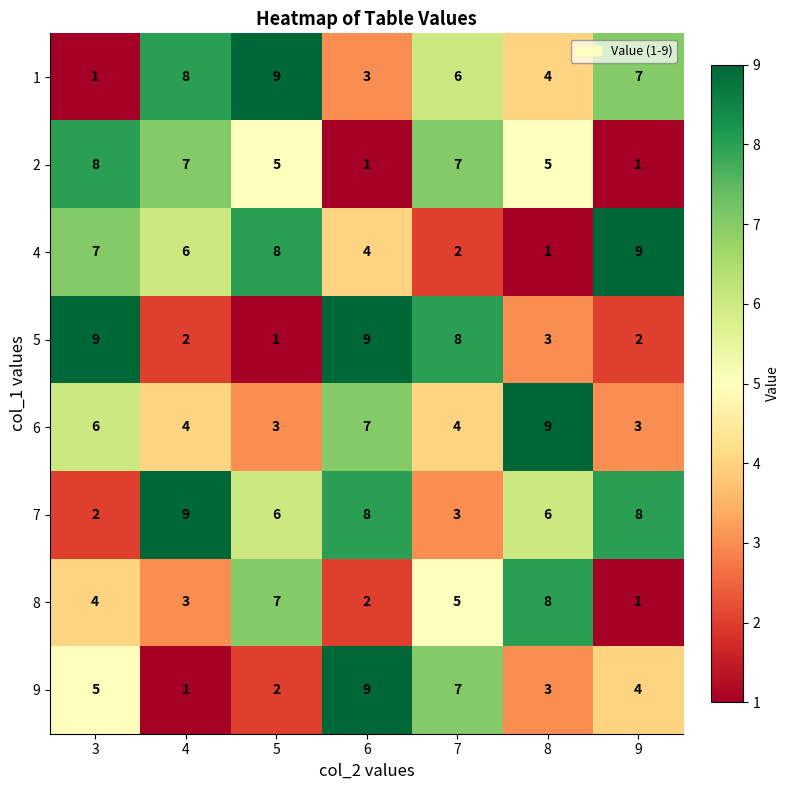

At which label does 2 first exceed 5?

3